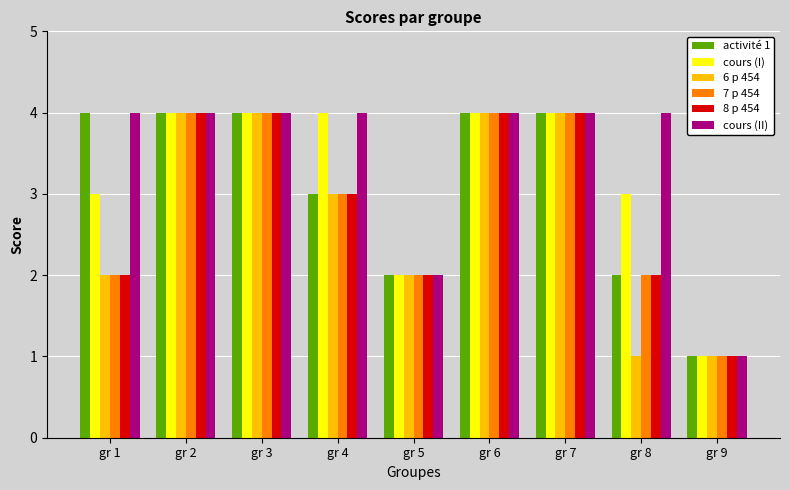

What is the average value of the 8 p 454 series?

3